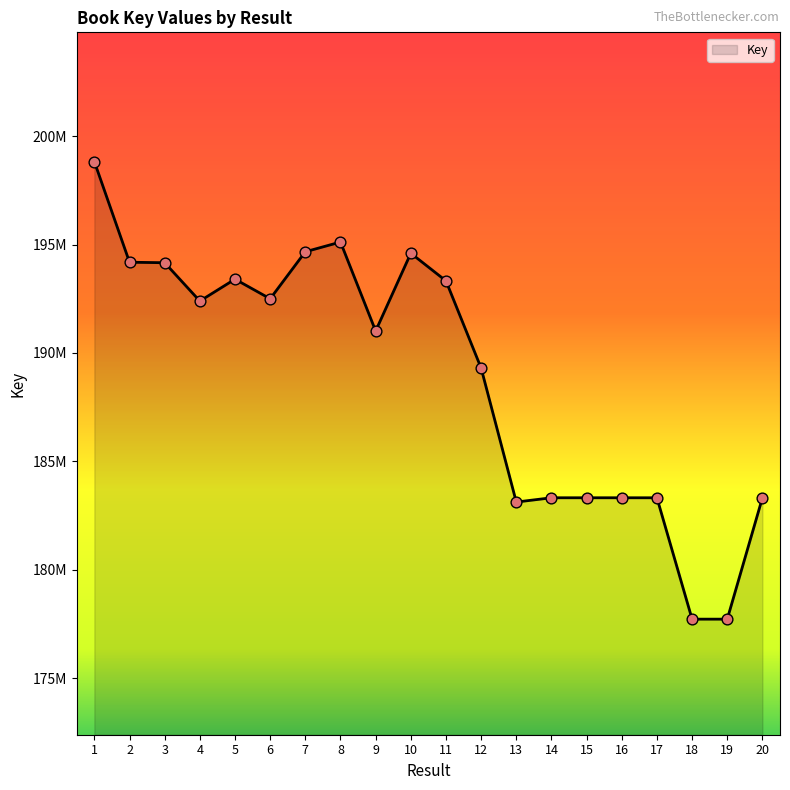

What is the change in value from 2 to 10?

+414580